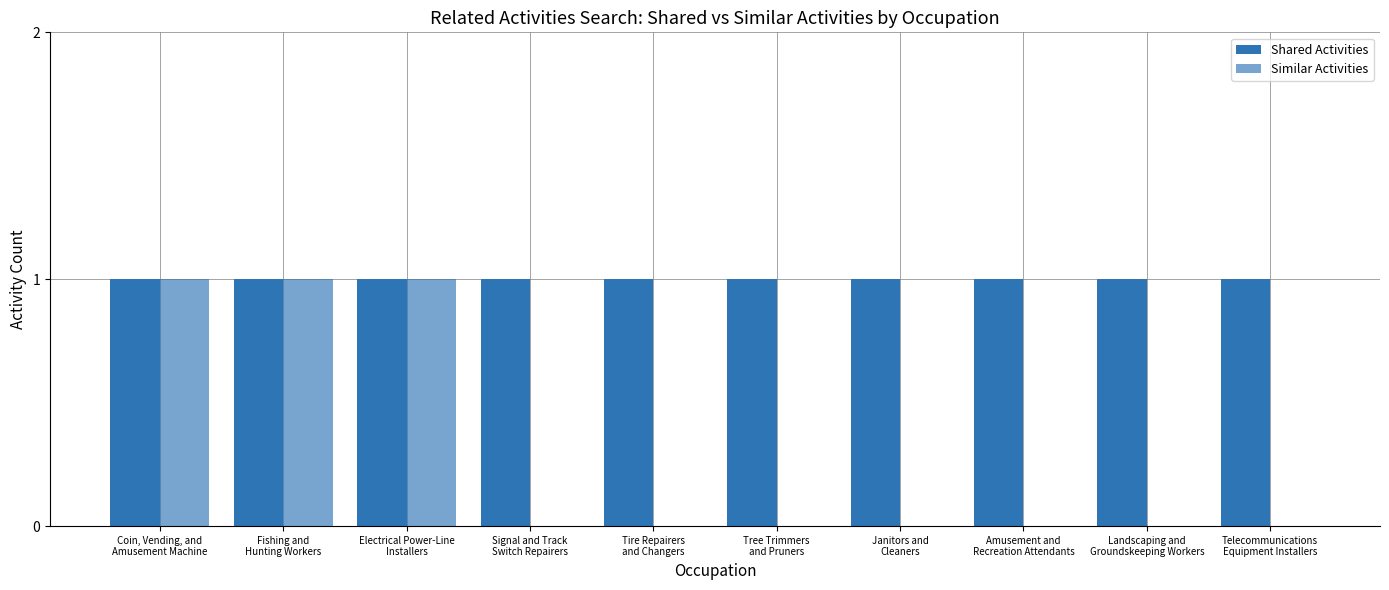

The value of Similar Activities at Coin, Vending, and
Amusement Machine is 0. True or false?

False